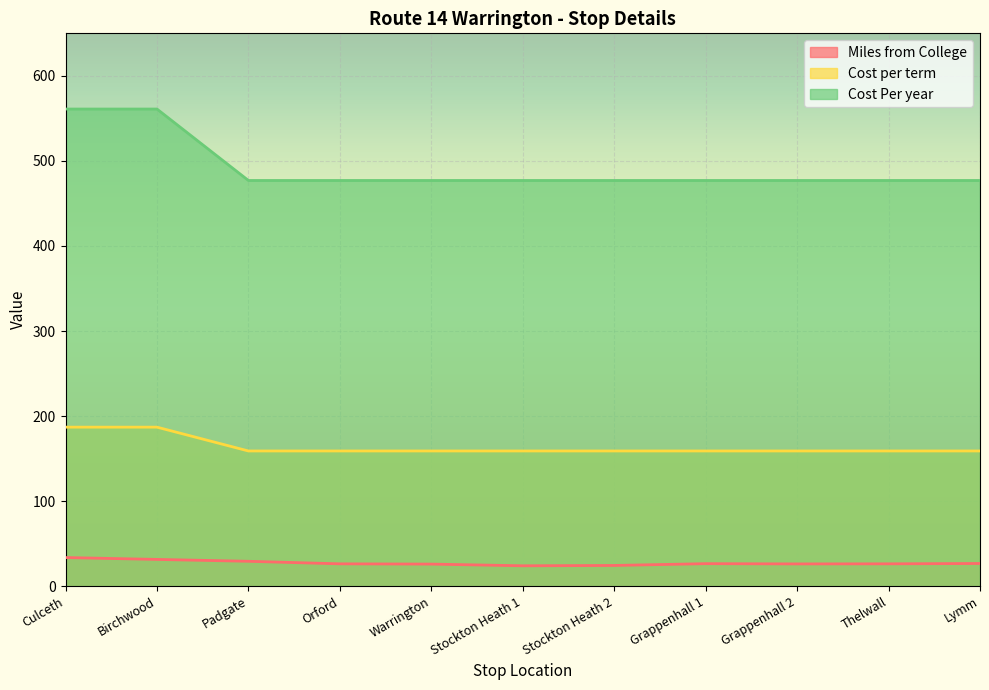

The value of Cost per term at Lymm is 159.0. True or false?

True